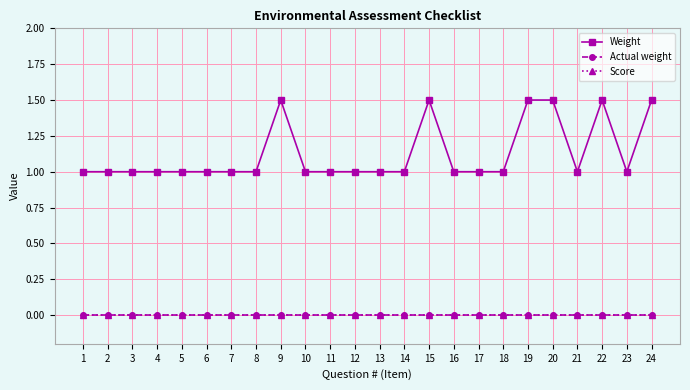

True or false: Weight has a value of 1.7 at 14.

False